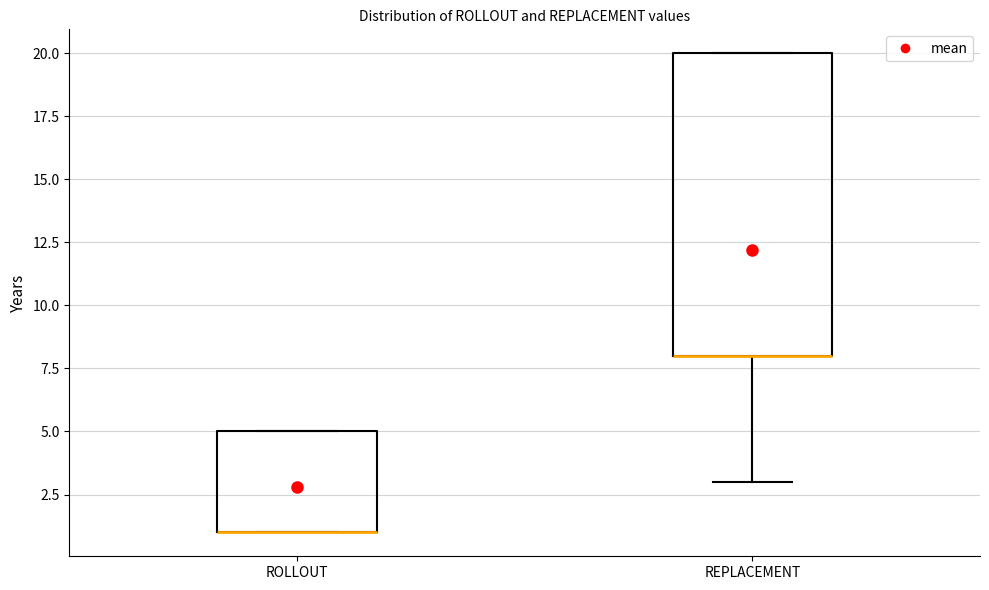

Which box is the tallest, from its lower edge to its upper edge?

REPLACEMENT